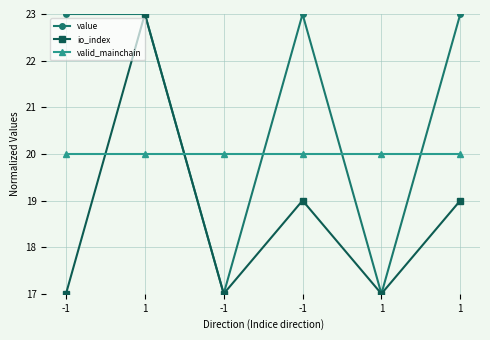

What is the lowest value of the io_index series?

17.0